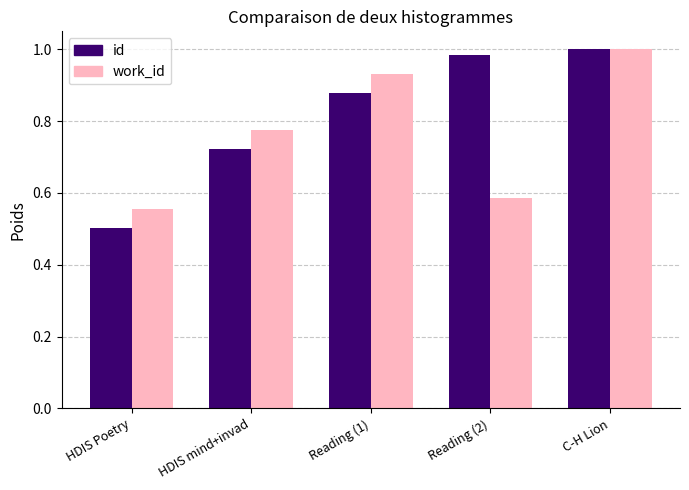

Where is work_id nearest to the value 0?

HDIS Poetry